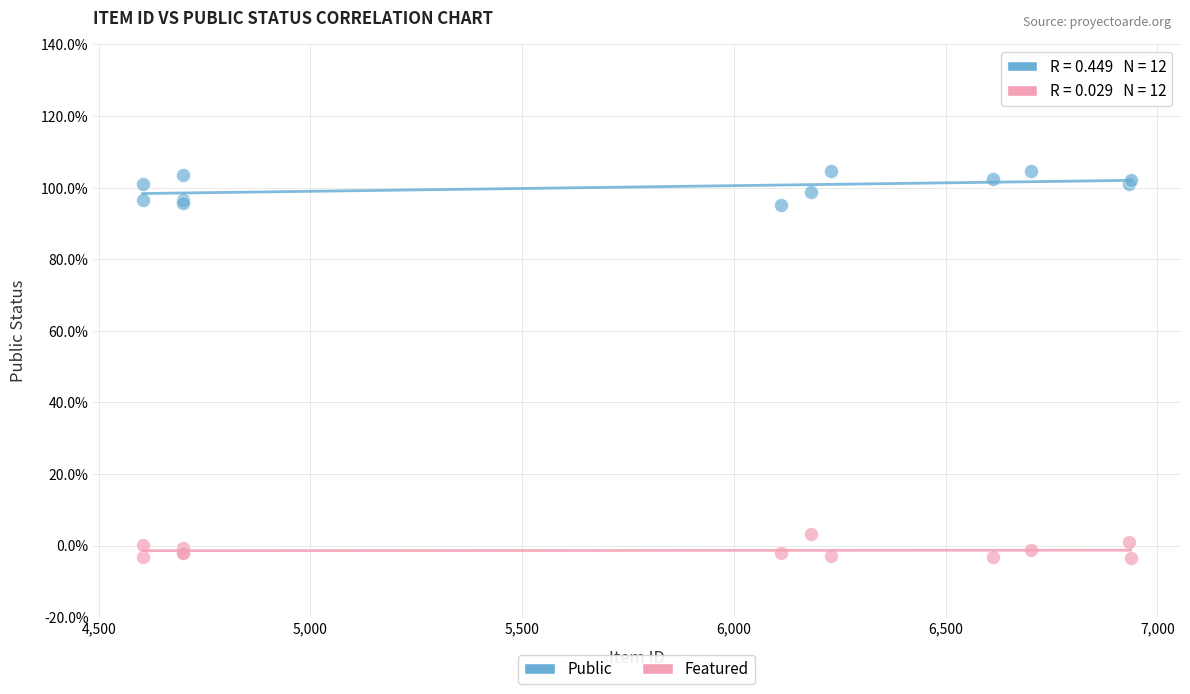

Which series has the largest Y range (max minus min)?

Public